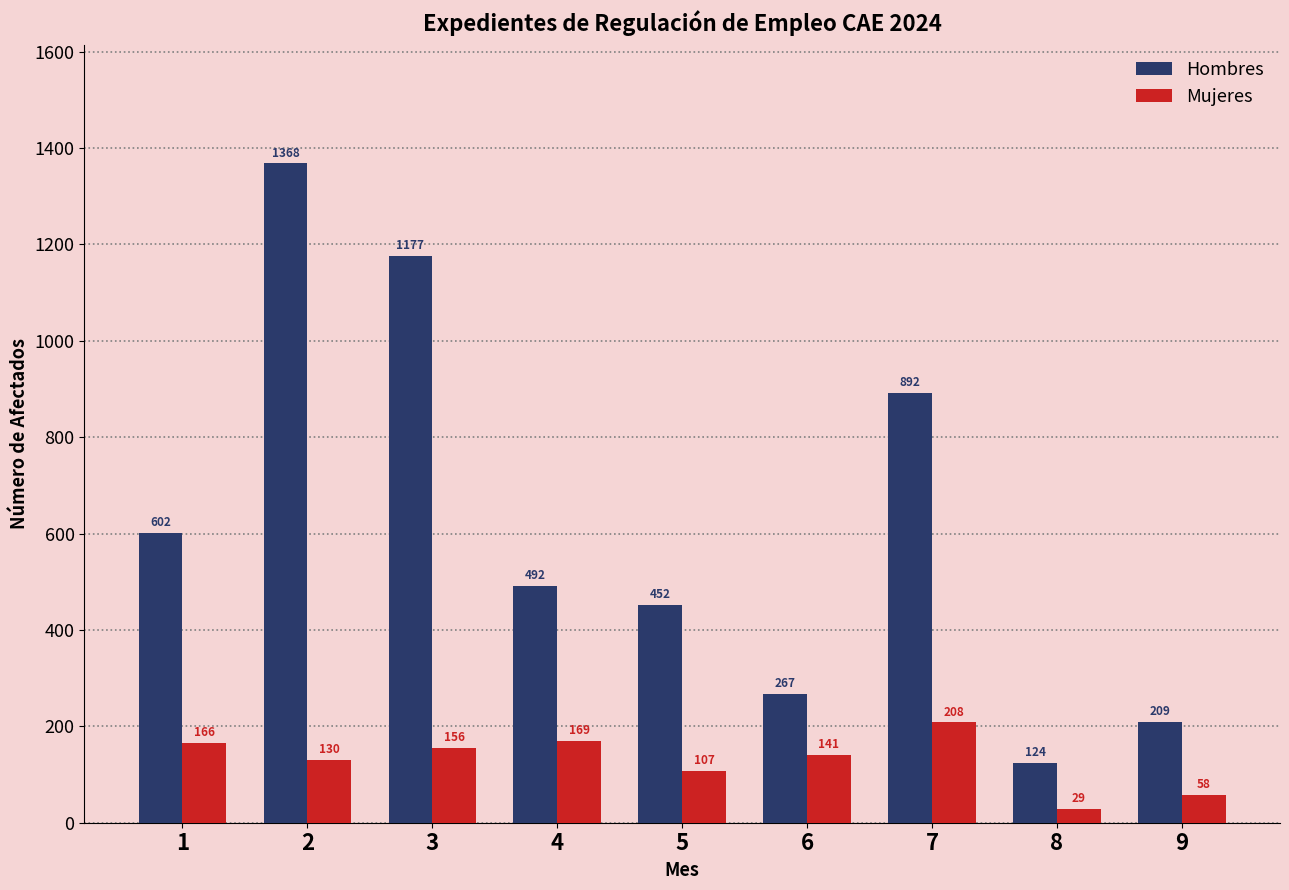

Read the Mujeres value at 6, to the nearest 50.

150